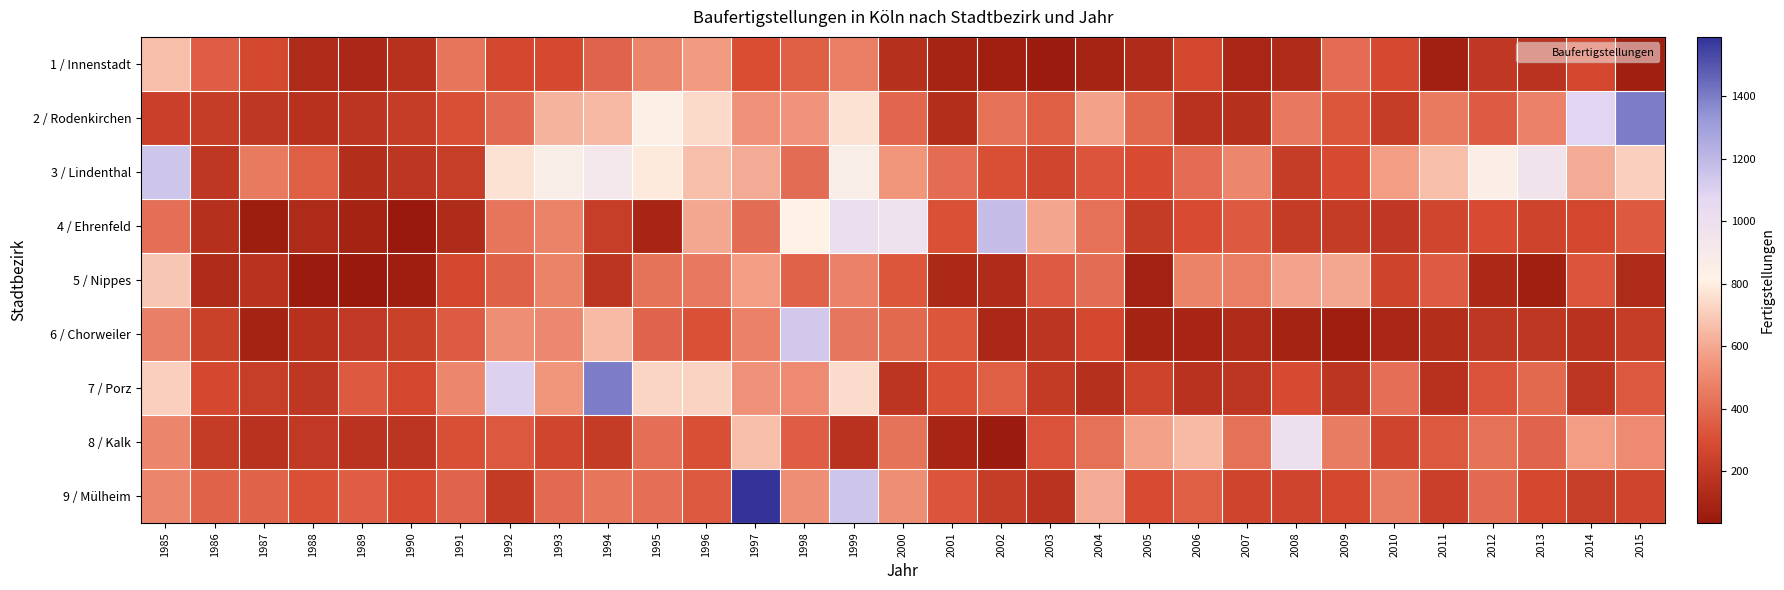

Reading right to left, what are all the values shown in this chart?

1 / Innenstadt: 2015=67	2014=266	2013=172	2012=193	2011=76	2010=282	2009=404	2008=122	2007=106	2006=266	2005=131	2004=91	2003=52	2002=68	2001=91	2000=154	1999=460	1998=357	1997=297	1996=559	1995=488	1994=378	1993=280	1992=270	1991=432	1990=159	1989=107	1988=123	1987=274	1986=351	1985=661
2 / Rodenkirchen: 2015=1401	2014=1083	2013=475	2012=348	2011=451	2010=219	2009=329	2008=447	2007=153	2006=166	2005=392	2004=575	2003=362	2002=418	2001=144	2000=384	1999=768	1998=535	1997=532	1996=741	1995=840	1994=644	1993=624	1992=393	1991=306	1990=220	1989=179	1988=158	1987=191	1986=217	1985=230
3 / Lindenthal: 2015=709	2014=608	2013=959	2012=848	2011=661	2010=563	2009=289	2008=217	2007=491	2006=403	2005=292	2004=322	2003=262	2002=304	2001=403	2000=543	1999=864	1998=406	1997=608	1996=663	1995=789	1994=926	1993=864	1992=767	1991=224	1990=185	1989=149	1988=360	1987=449	1986=186	1985=1148
4 / Ehrenfeld: 2015=339	2014=265	2013=248	2012=293	2011=264	2010=198	2009=216	2008=212	2007=341	2006=294	2005=216	2004=421	2003=590	2002=1178	2001=310	2000=984	1999=1015	1998=820	1997=408	1996=599	1995=100	1994=226	1993=479	1992=430	1991=130	1990=35	1989=83	1988=121	1987=54	1986=153	1985=411
5 / Nippes: 2015=122	2014=325	2013=66	2012=114	2011=348	2010=252	2009=599	2008=582	2007=465	2006=481	2005=78	2004=410	2003=349	2002=127	2001=119	2000=331	1999=475	1998=369	1997=567	1996=446	1995=428	1994=175	1993=483	1992=366	1991=268	1990=63	1989=34	1988=51	1987=166	1986=125	1985=690
6 / Chorweiler: 2015=218	2014=163	2013=186	2012=189	2011=144	2010=102	2009=61	2008=88	2007=121	2006=100	2005=87	2004=269	2003=179	2002=111	2001=326	2000=391	1999=440	1998=1140	1997=472	1996=312	1995=379	1994=653	1993=501	1992=518	1991=345	1990=236	1989=199	1988=158	1987=88	1986=240	1985=467
7 / Porz: 2015=337	2014=181	2013=389	2012=316	2011=156	2010=416	2009=179	2008=287	2007=183	2006=164	2005=241	2004=151	2003=209	2002=357	2001=311	2000=176	1999=751	1998=506	1997=532	1996=724	1995=731	1994=1397	1993=544	1992=1102	1991=495	1990=270	1989=343	1988=189	1987=228	1986=276	1985=711
8 / Kalk: 2015=507	2014=564	2013=380	2012=417	2011=337	2010=258	2009=456	2008=1005	2007=422	2006=649	2005=575	2004=421	2003=316	2002=49	2001=96	2000=428	1999=163	1998=356	1997=666	1996=304	1995=412	1994=216	1993=262	1992=332	1991=304	1990=174	1989=170	1988=199	1987=162	1986=211	1985=484
9 / Mülheim: 2015=257	2014=224	2013=268	2012=396	2011=232	2010=456	2009=265	2008=255	2007=256	2006=358	2005=294	2004=607	2003=172	2002=219	2001=322	2000=518	1999=1148	1998=519	1997=1590	1996=333	1995=414	1994=431	1993=396	1992=205	1991=377	1990=286	1989=355	1988=313	1987=369	1986=369	1985=488